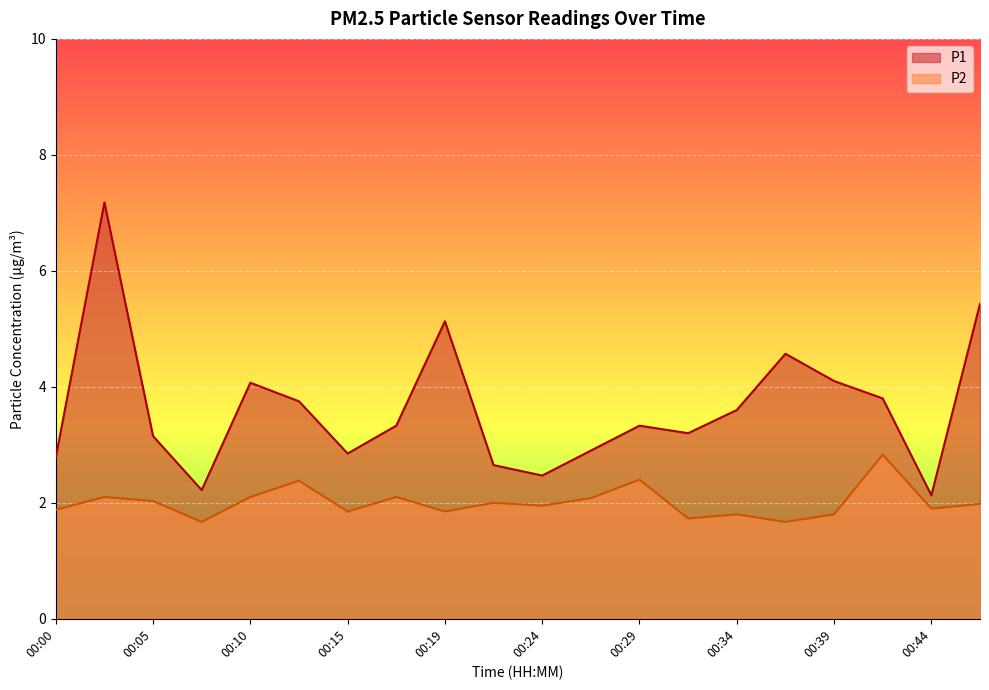

What is the value of the P1 point at the 7th from the left?

2.9